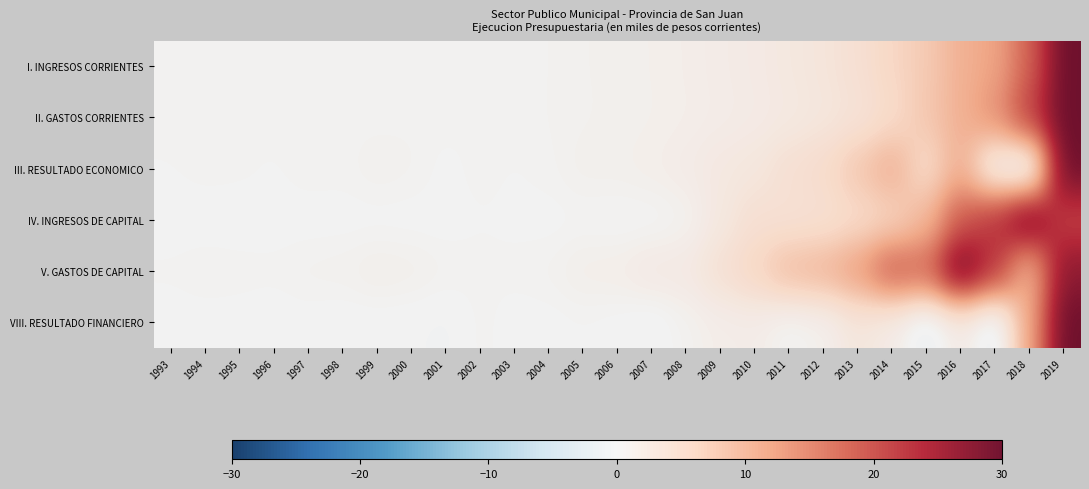

Which series has the largest range (max minus min)?

VIII. RESULTADO FINANCIERO